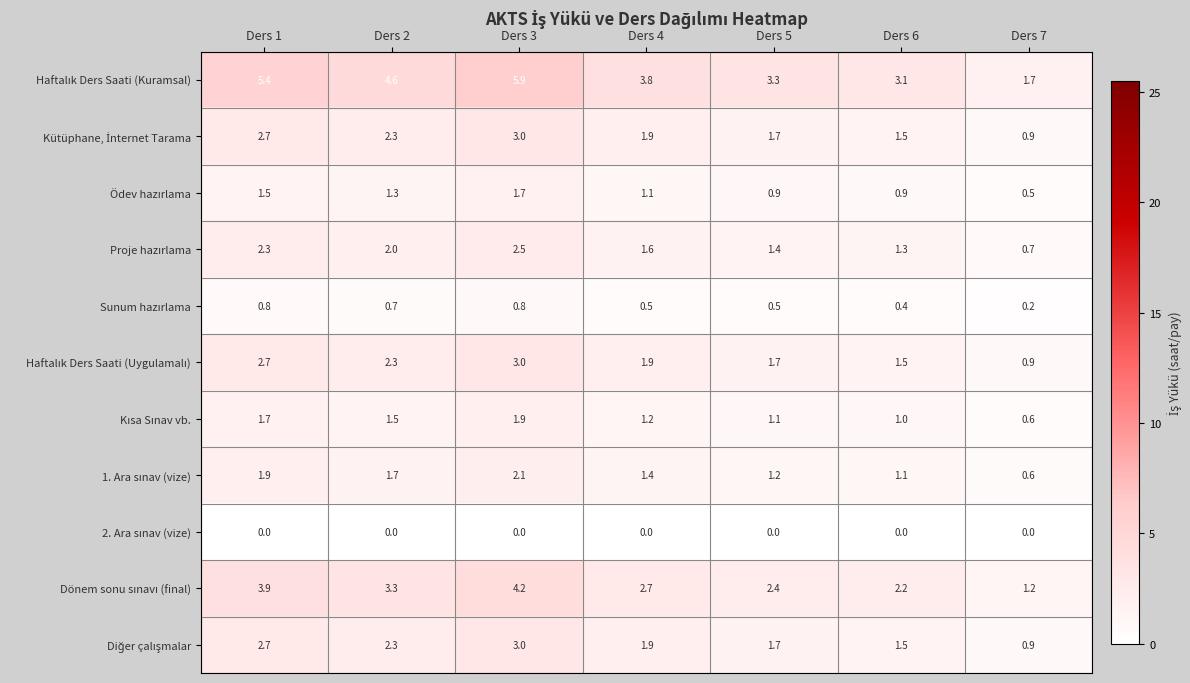

What is the difference between the highest and lowest values at Ders 2?

4.6